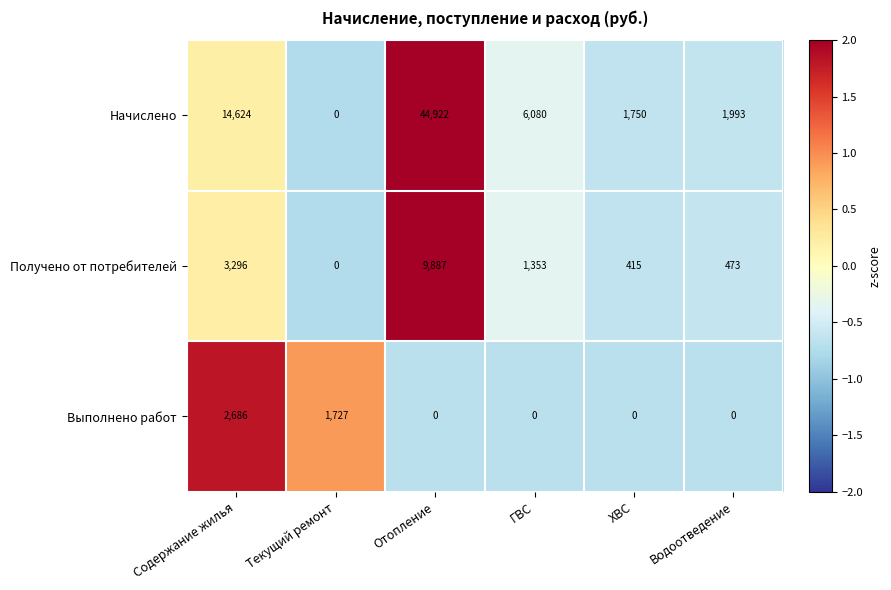

At how many categories does at least one series exceed 0?

6